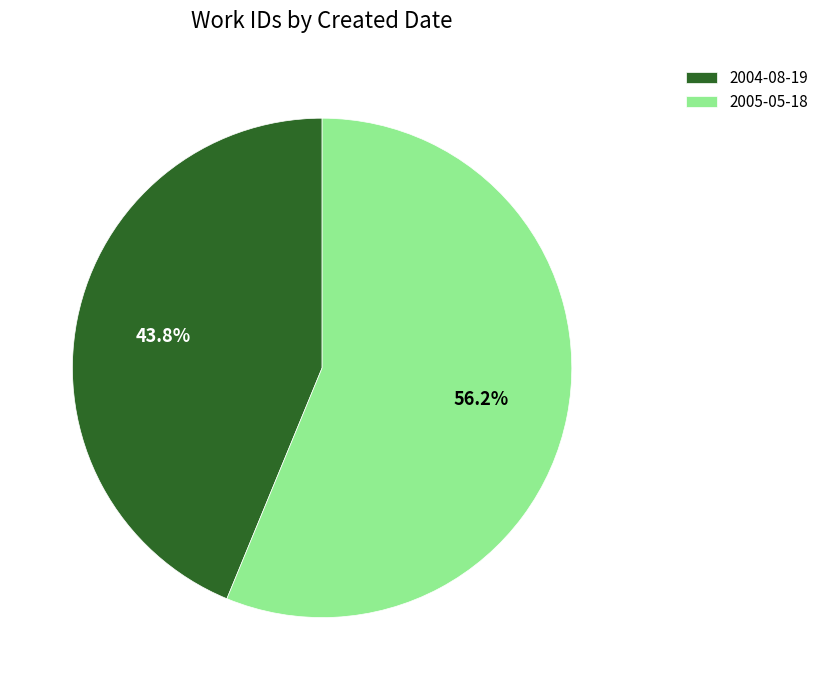

Count the number of slices in the pie.

2